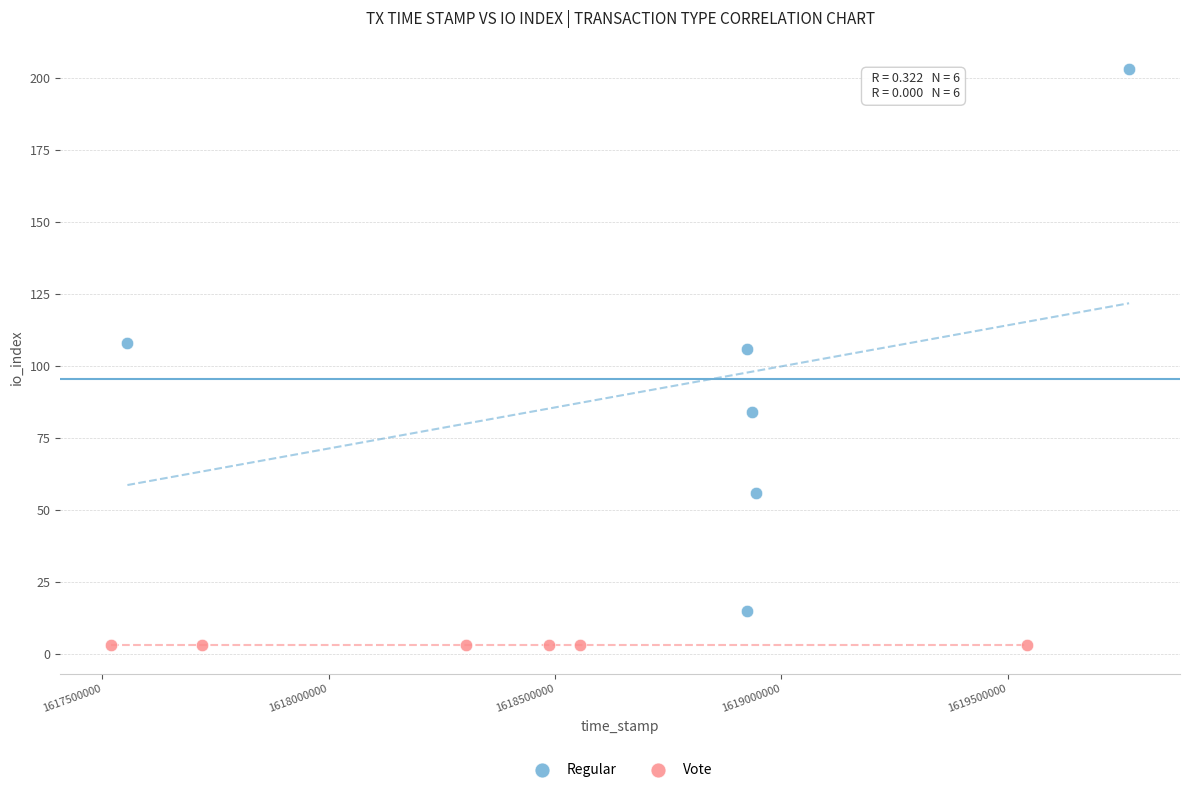

Which series contains the lowest Y value?

Vote